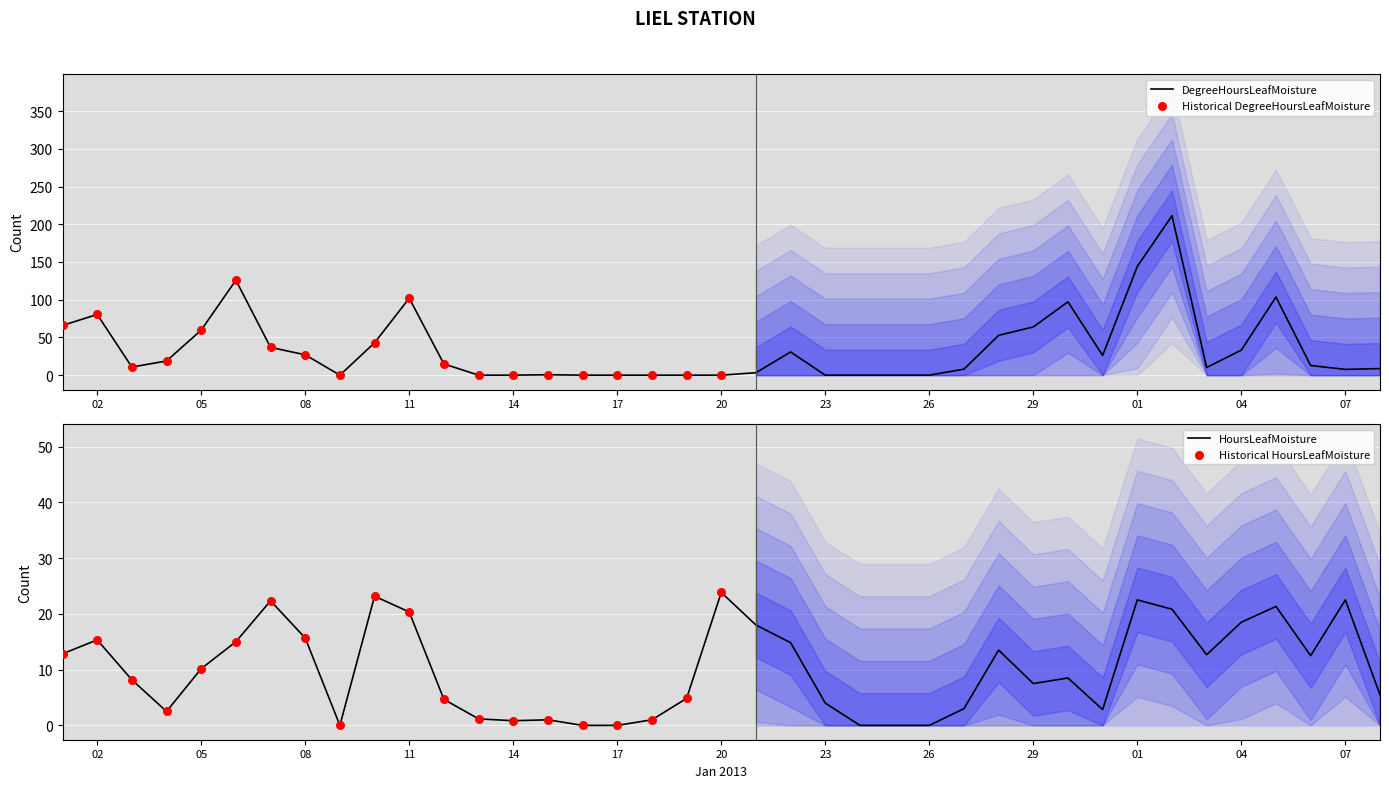

Which series has the largest Y range (max minus min)?

DegreeHoursLeafMoisture